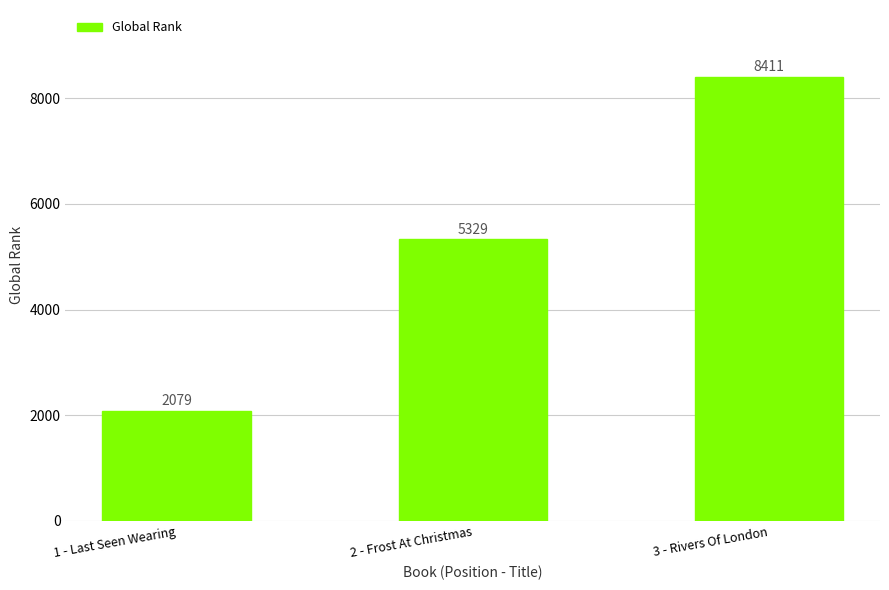

How many distinct data groups are displayed?

1